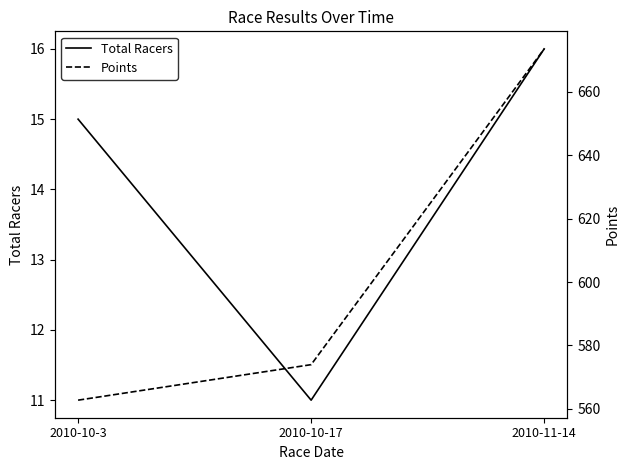

Which has a higher value, 2010-10-17 or 2010-10-3?

2010-10-3